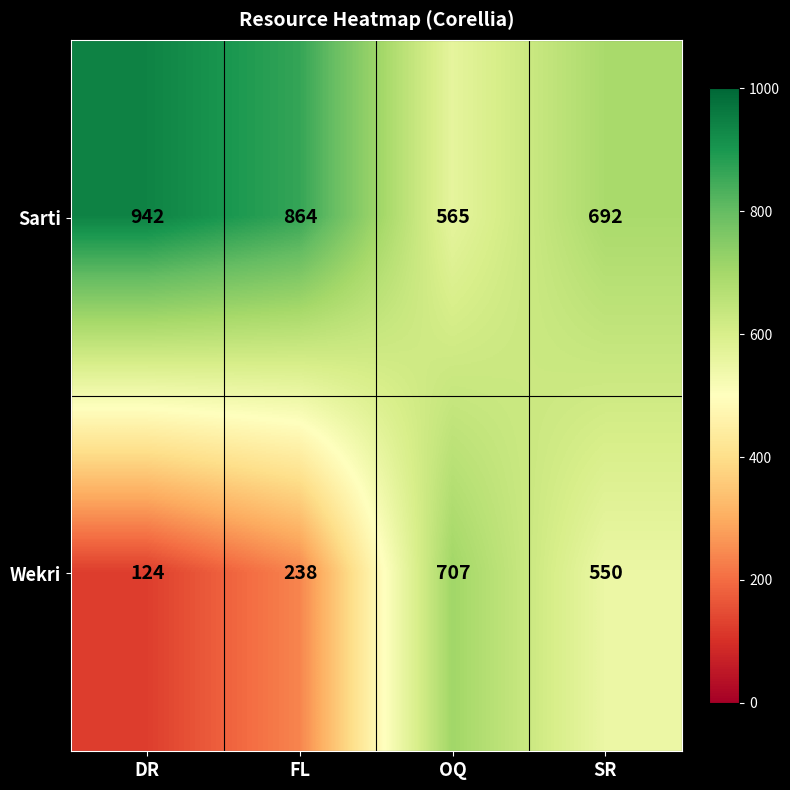

Which label corresponds to the largest value in the chart?

DR